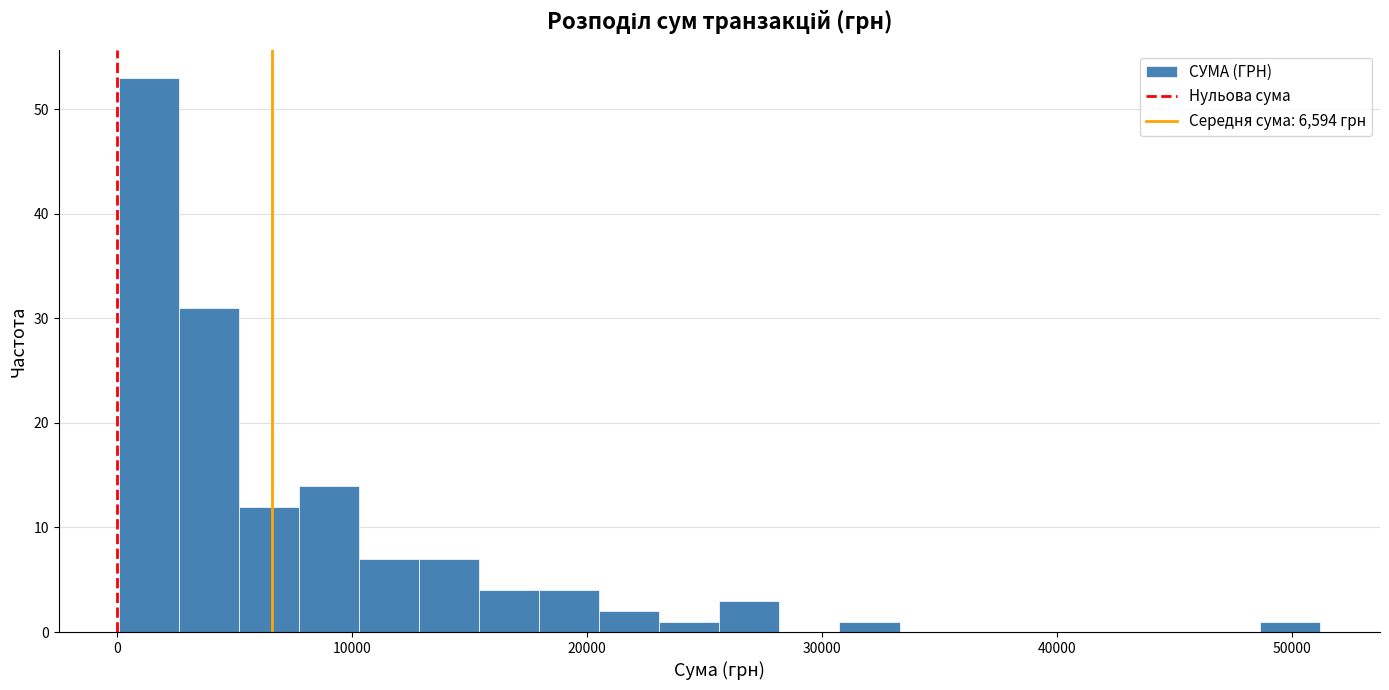

Read against the x-axis, roughly where is the centre of the tallest bar?

1000